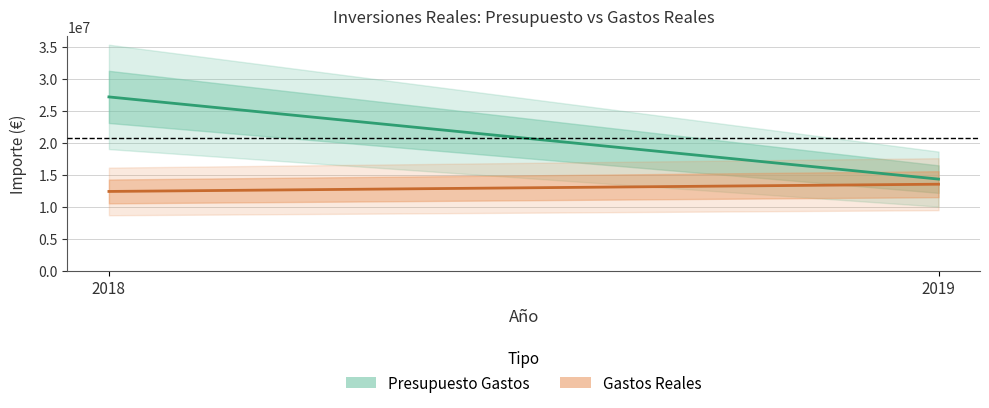

At which category does the chart reach its minimum across all series?

2018